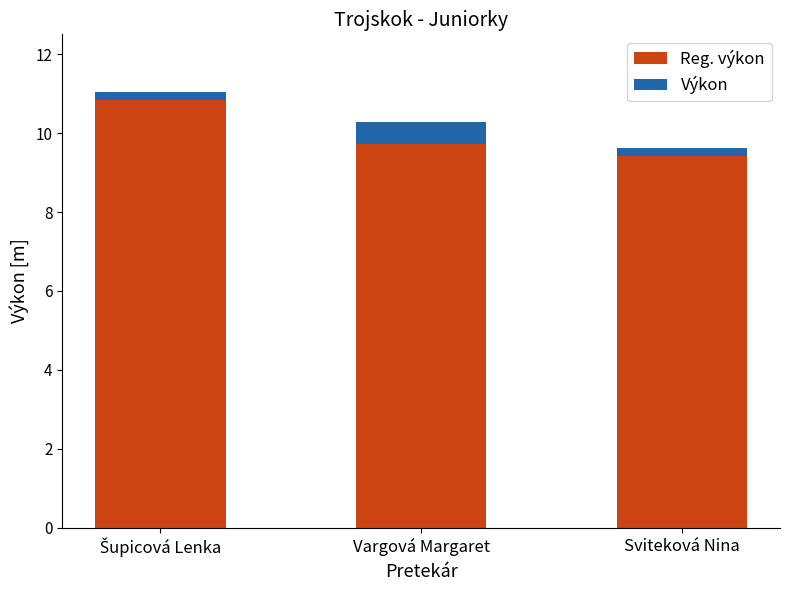

Is it true that Reg. výkon equals 16.3 at Sviteková Nina?

False